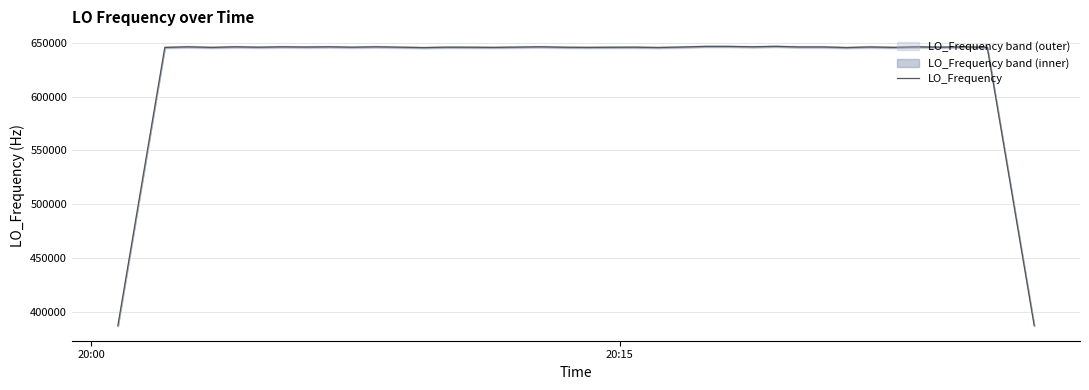

What is the lowest value of the LO_Frequency series?

387271.4